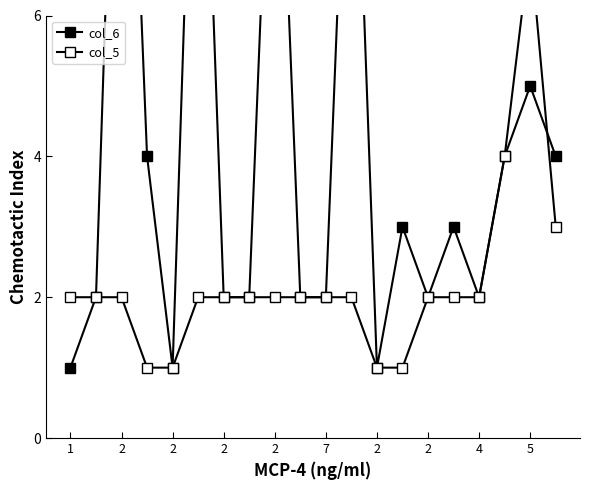

Where does the col_6 series first go above 3?

2